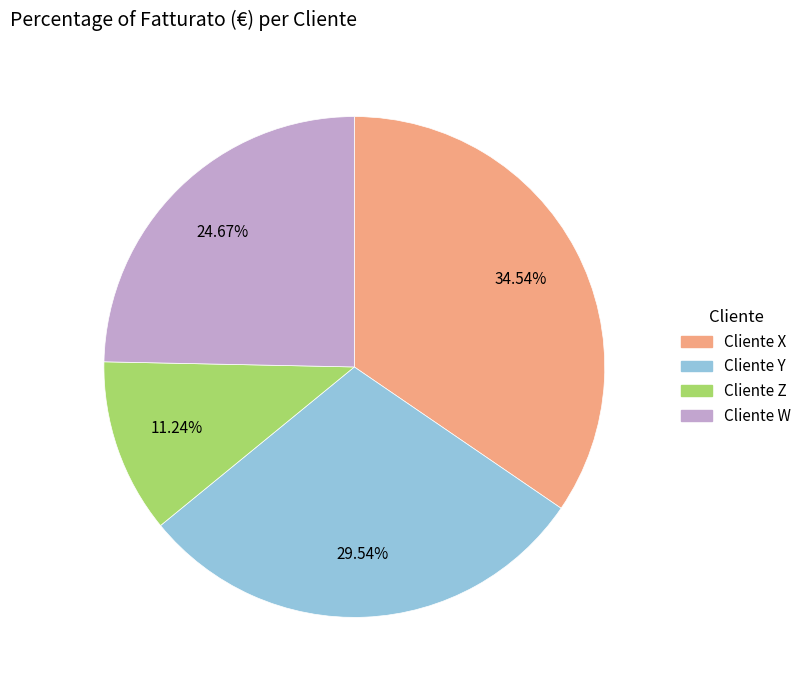

Which has a higher value, Cliente W or Cliente X?

Cliente X